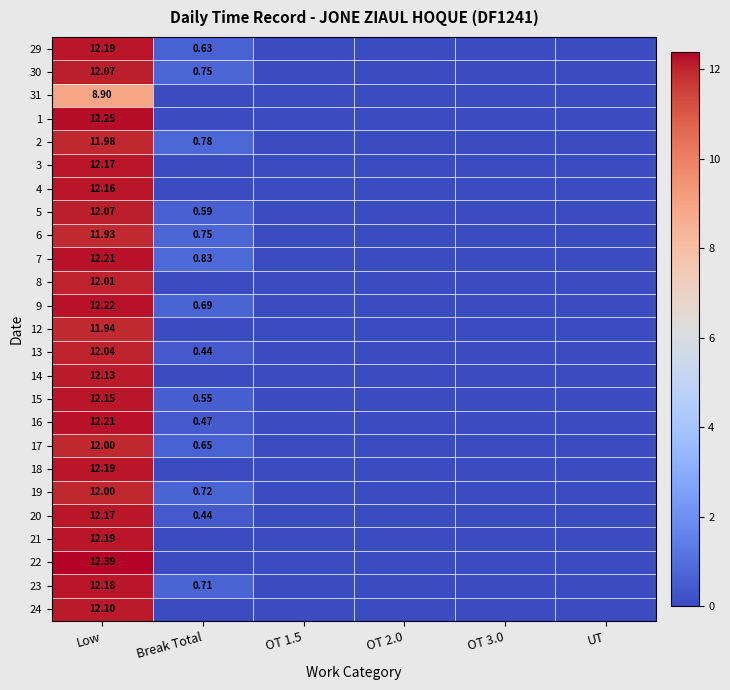

Rank the series by their maximum value, from highest to lowest.

22, 1, 9, 7, 16, 29, 18, 21, 23, 3, 20, 4, 15, 14, 24, 30, 5, 13, 8, 17, 19, 2, 12, 6, 31